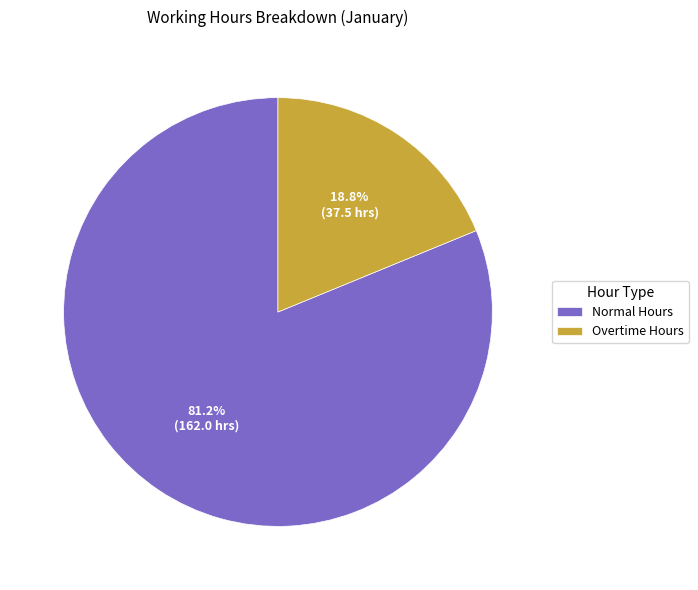

To the nearest percent, what portion does Normal represent?

81%